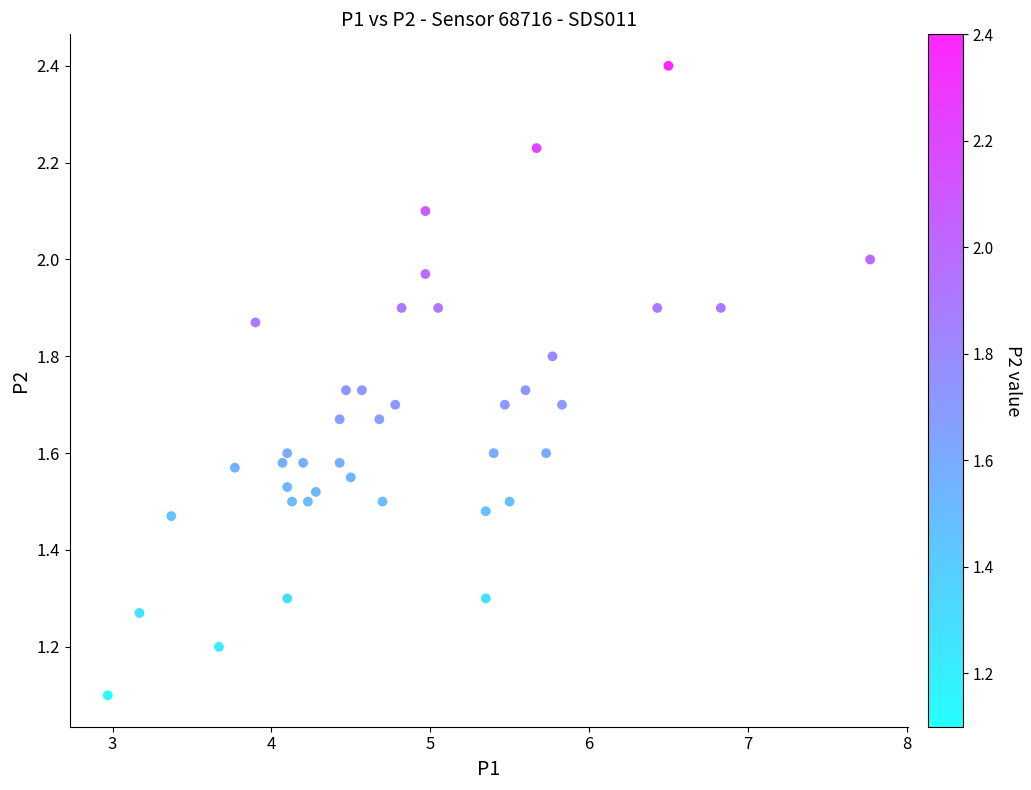

What Y value in the scatter plot is closest to 1?

1.1